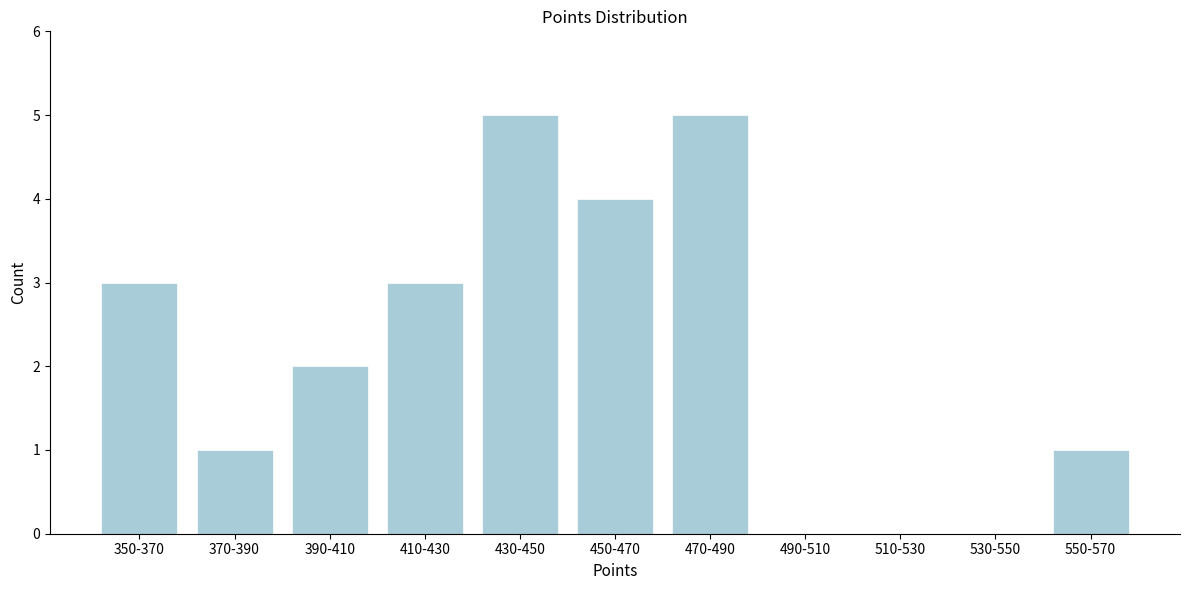

Reading right to left, extract all data points from this chart.

550-570=1	530-550=0	510-530=0	490-510=0	470-490=5	450-470=4	430-450=5	410-430=3	390-410=2	370-390=1	350-370=3